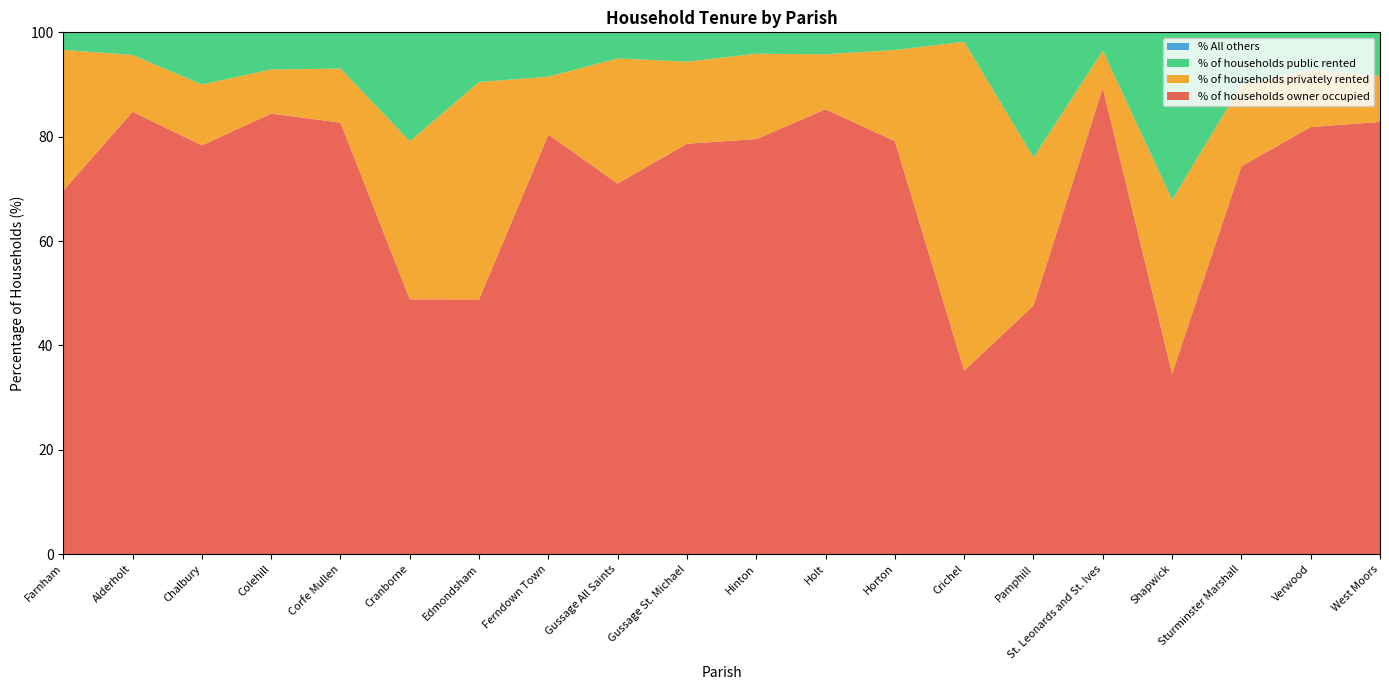

Reading left to right, list all the values displayed in this chart.

% of households owner occupied: Farnham=69.7	Alderholt=84.8	Chalbury=78.3	Colehill=84.4	Corfe Mullen=82.7	Cranborne=48.8	Edmondsham=48.8	Ferndown Town=80.4	Gussage All Saints=71.0	Gussage St. Michael=78.7	Hinton=79.5	Holt=85.2	Horton=79.1	Crichel=35.1	Pamphill=47.6	St. Leonards and St. Ives=89.3	Shapwick=34.6	Sturminster Marshall=74.3	Verwood=81.8	West Moors=82.8
% of households privately rented: Farnham=27.0	Alderholt=10.9	Chalbury=11.7	Colehill=8.5	Corfe Mullen=10.4	Cranborne=30.3	Edmondsham=41.7	Ferndown Town=11.1	Gussage All Saints=24.0	Gussage St. Michael=15.7	Hinton=16.4	Holt=10.5	Horton=17.5	Crichel=63.1	Pamphill=28.4	St. Leonards and St. Ives=7.2	Shapwick=33.3	Sturminster Marshall=15.6	Verwood=10.9	West Moors=8.8
% of households public rented: Farnham=3.4	Alderholt=4.3	Chalbury=10.0	Colehill=7.1	Corfe Mullen=7.0	Cranborne=20.9	Edmondsham=9.5	Ferndown Town=8.5	Gussage All Saints=5.0	Gussage St. Michael=5.6	Hinton=4.1	Holt=4.2	Horton=3.4	Crichel=1.8	Pamphill=24.0	St. Leonards and St. Ives=3.5	Shapwick=32.1	Sturminster Marshall=10.1	Verwood=7.2	West Moors=8.4
% All others: Farnham=0.0	Alderholt=0.0	Chalbury=0.0	Colehill=0.0	Corfe Mullen=0.0	Cranborne=0.0	Edmondsham=0.0	Ferndown Town=0.0	Gussage All Saints=0.0	Gussage St. Michael=0.0	Hinton=0.0	Holt=0.0	Horton=0.0	Crichel=0.0	Pamphill=0.0	St. Leonards and St. Ives=0.0	Shapwick=0.0	Sturminster Marshall=0.0	Verwood=0.0	West Moors=0.0